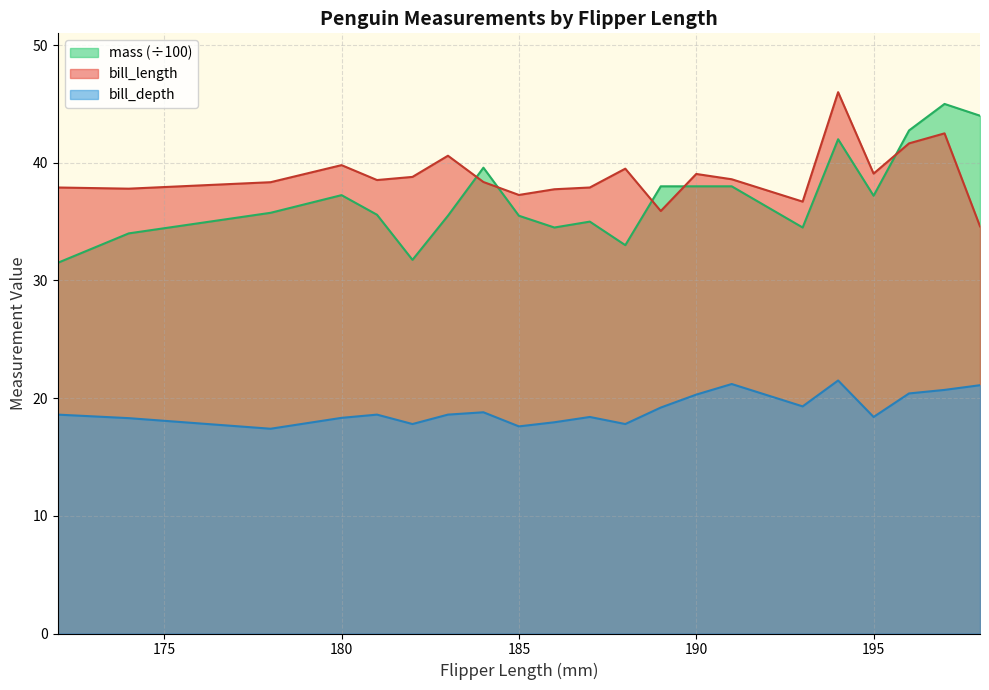

What is the difference between the maximum and second lowest values in the bill_depth series?

3.9